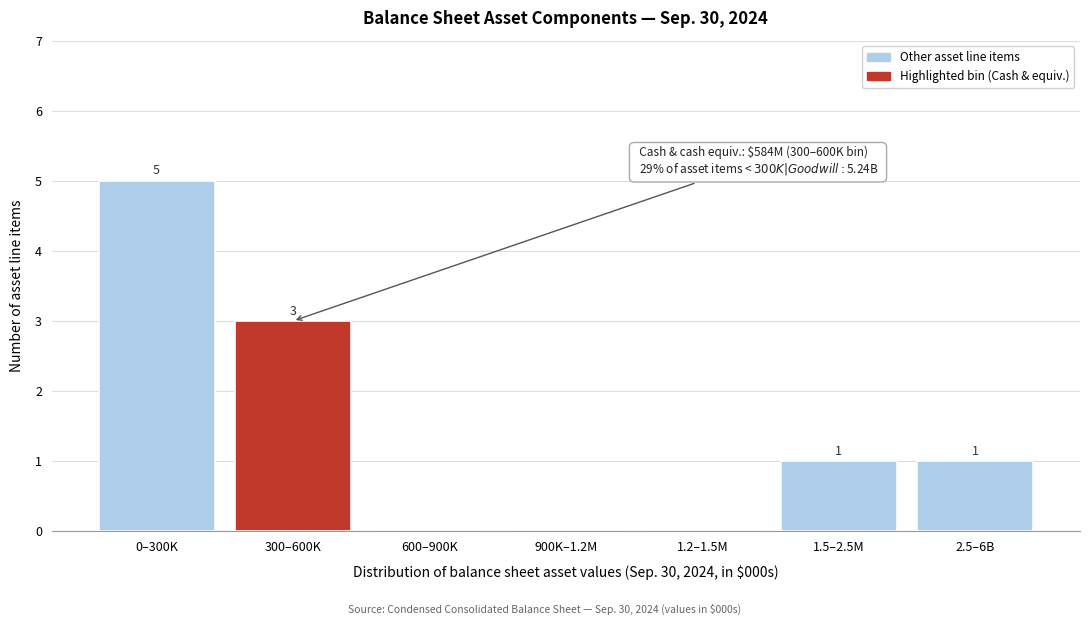

Reading right to left, transcribe all the data shown in this chart.

2.5–6B=1	1.5–2.5M=1	1.2–1.5M=0	900K–1.2M=0	600–900K=0	300–600K=3	0–300K=5